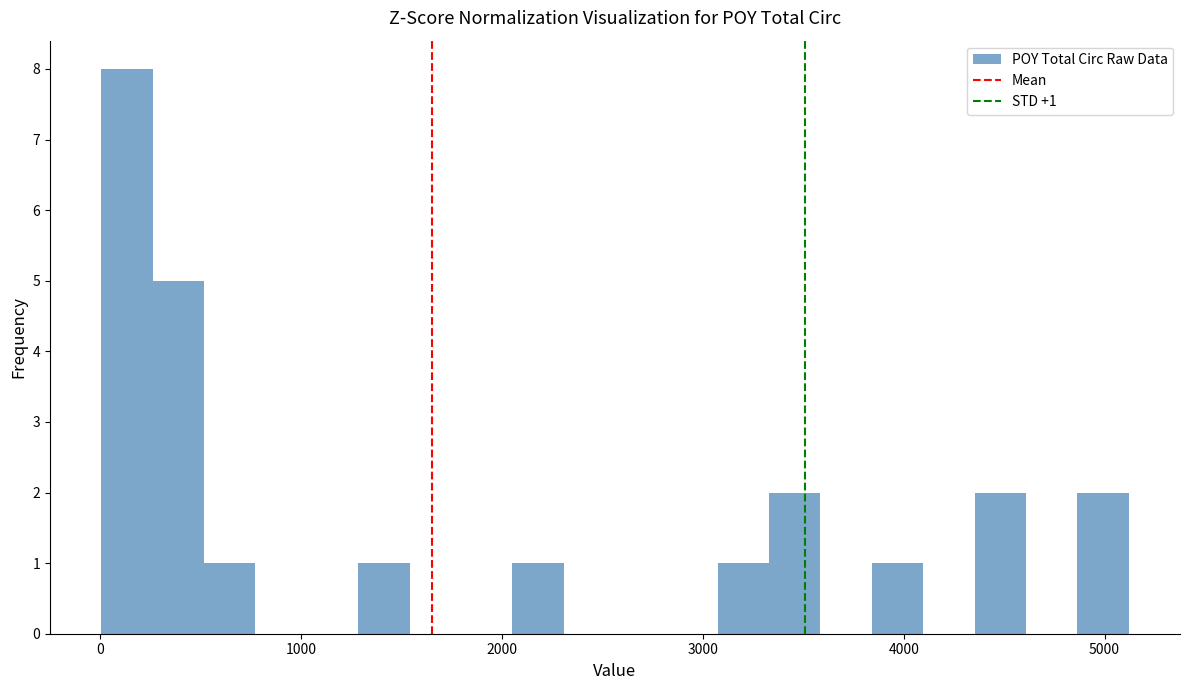

Read against the x-axis, roughly where is the centre of the tallest bar?

100